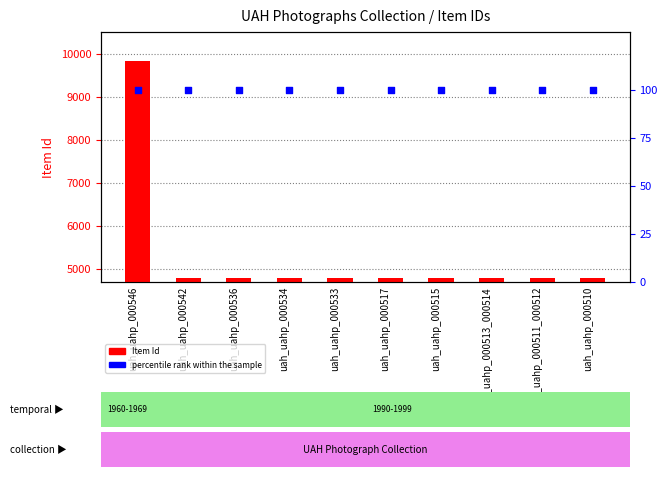

Which series has the widest spread of Y values?

Item Id